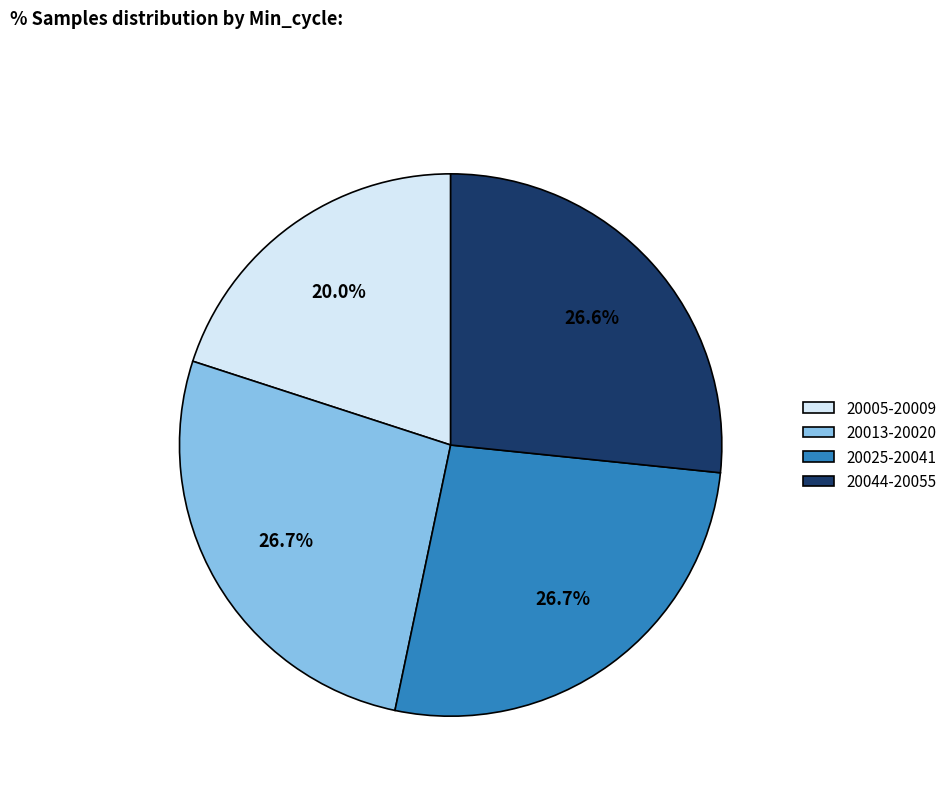

Does any single category account for the majority?

No